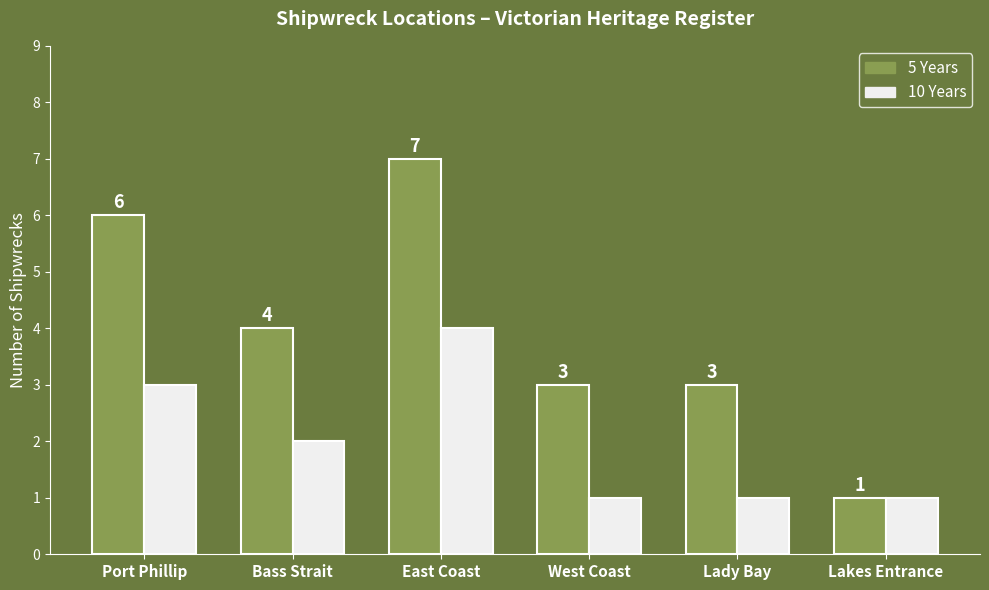

What is the difference between the 5 Years values at Bass Strait and East Coast?

3